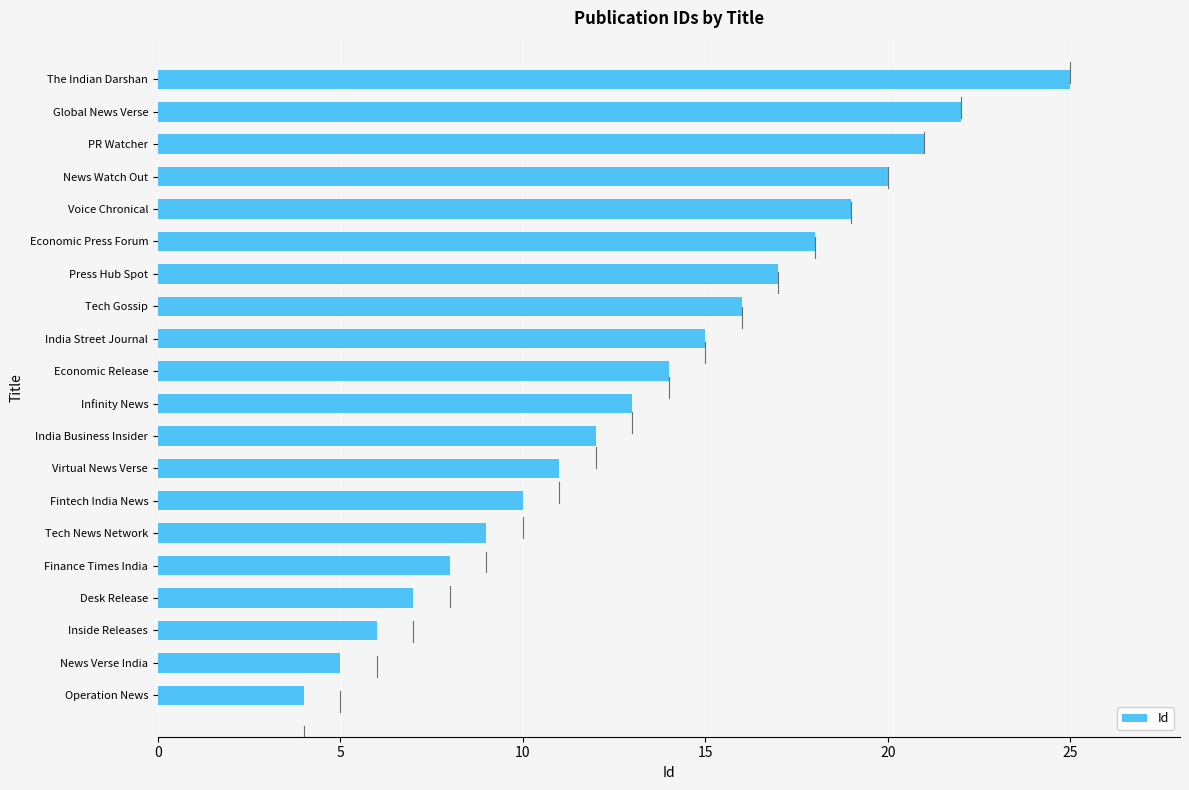

What is the difference between the maximum and minimum values?

21